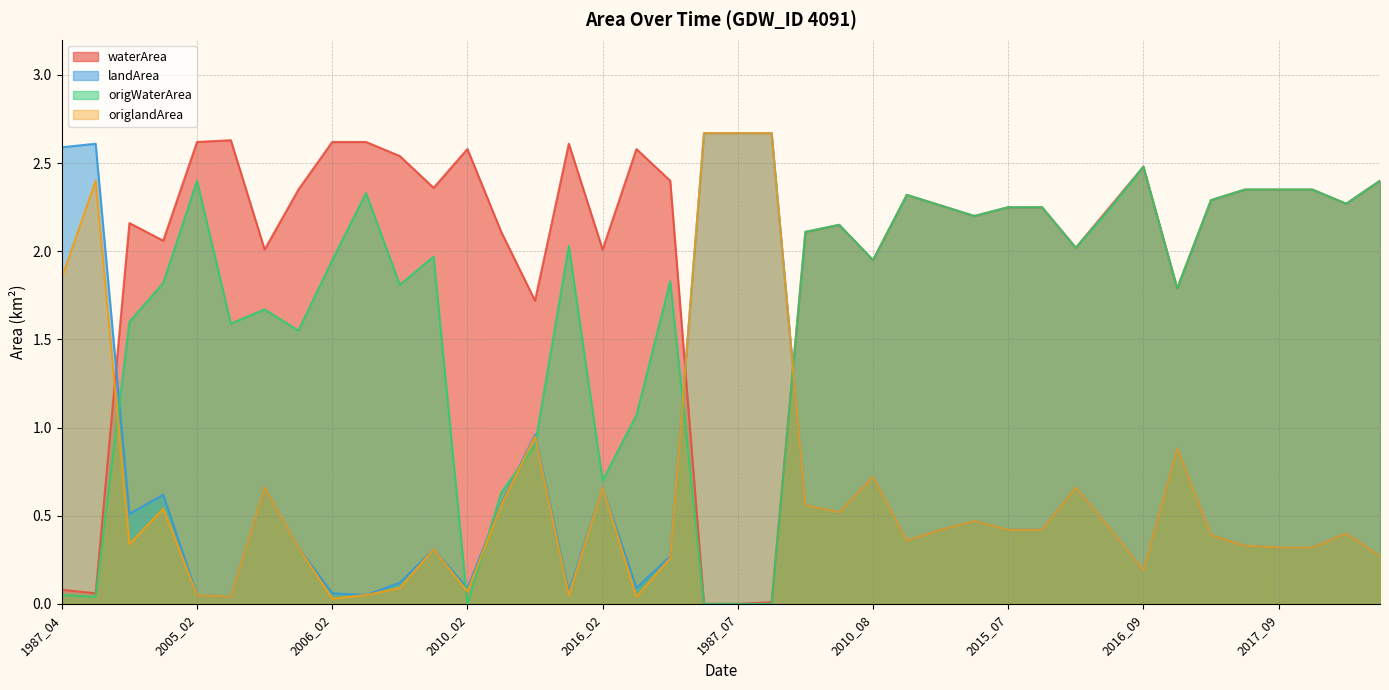

Reading left to right, list all the values displayed in this chart.

waterArea: 0.1	0.1	2.2	2.1	2.6	2.6	2.0	2.4	2.6	2.6	2.5	2.4	2.6	2.1	1.7	2.6	2.0	2.6	2.4	0.0	0.0	0.0	2.1	2.1	1.9	2.3	2.3	2.2	2.2	2.2	2.0	2.2	2.5	1.8	2.3	2.4	2.4	2.4	2.3	2.4
landArea: 2.6	2.6	0.5	0.6	0.1	0.0	0.7	0.3	0.1	0.1	0.1	0.3	0.1	0.6	1.0	0.1	0.7	0.1	0.3	2.7	2.7	2.7	0.6	0.5	0.7	0.4	0.4	0.5	0.4	0.4	0.7	0.4	0.2	0.9	0.4	0.3	0.3	0.3	0.4	0.3
origWaterArea: 0.1	0.0	1.6	1.8	2.4	1.6	1.7	1.6	1.9	2.3	1.8	2.0	0.0	0.6	0.9	2.0	0.7	1.1	1.8	0.0	0.0	0.0	2.1	2.1	1.9	2.3	2.3	2.2	2.2	2.2	2.0	2.2	2.5	1.8	2.3	2.4	2.4	2.4	2.3	2.4
origlandArea: 1.9	2.4	0.3	0.5	0.1	0.0	0.7	0.3	0.0	0.1	0.1	0.3	0.1	0.6	0.9	0.1	0.7	0.0	0.3	2.7	2.7	2.7	0.6	0.5	0.7	0.4	0.4	0.5	0.4	0.4	0.7	0.4	0.2	0.9	0.4	0.3	0.3	0.3	0.4	0.3